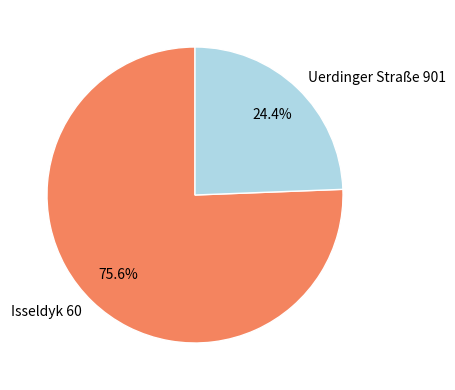

Is there a majority slice in this chart?

Yes